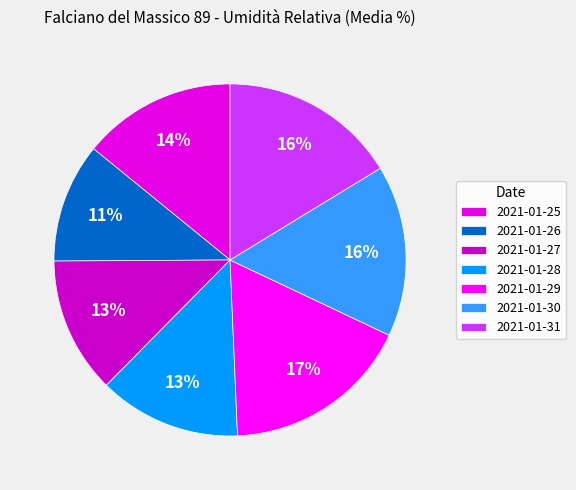

Which category has the biggest portion of the pie?

2021-01-29